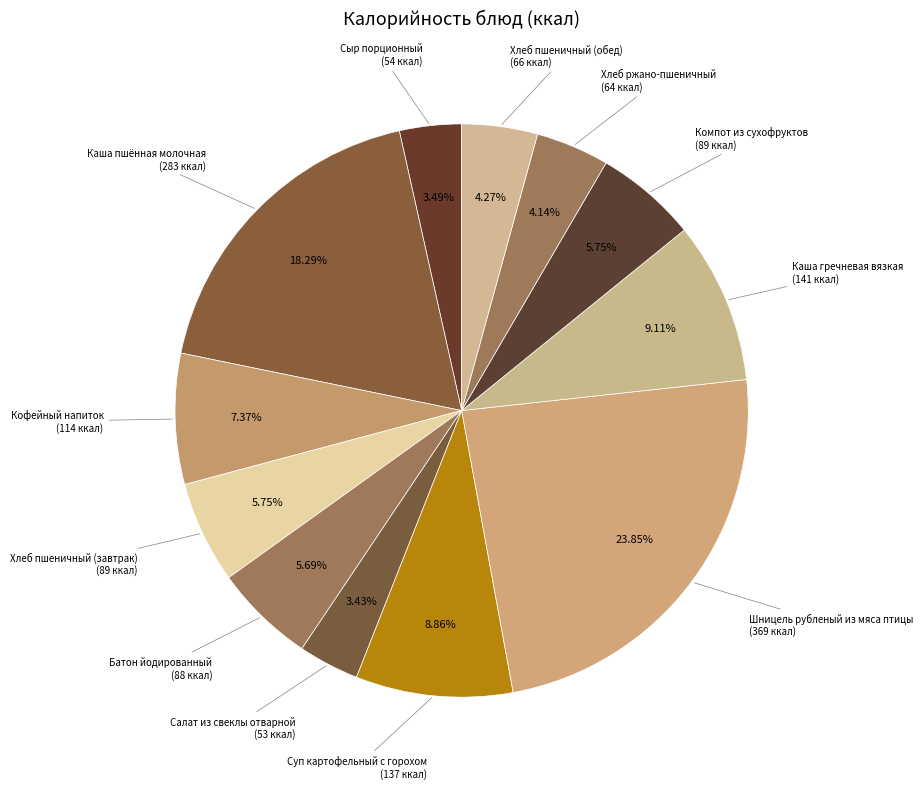

Count the number of slices in the pie.

12